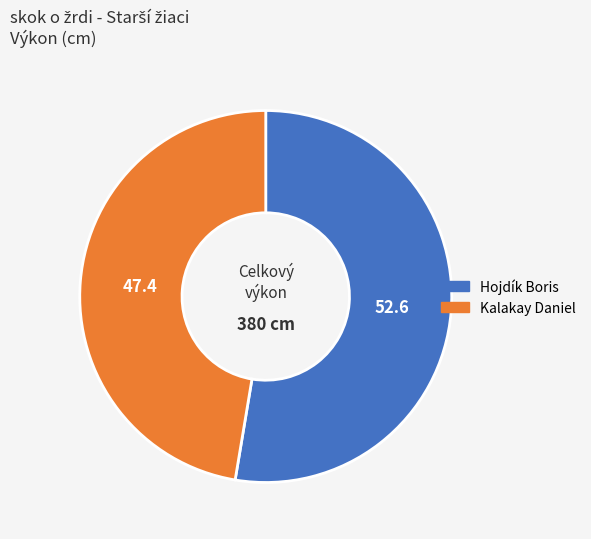

What is the largest slice in the pie chart?

Hojdík Boris